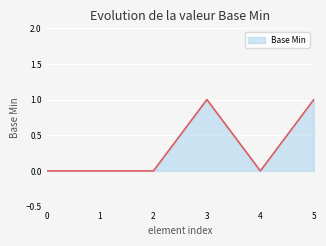

What is the change in value from 0 to 3?

+1